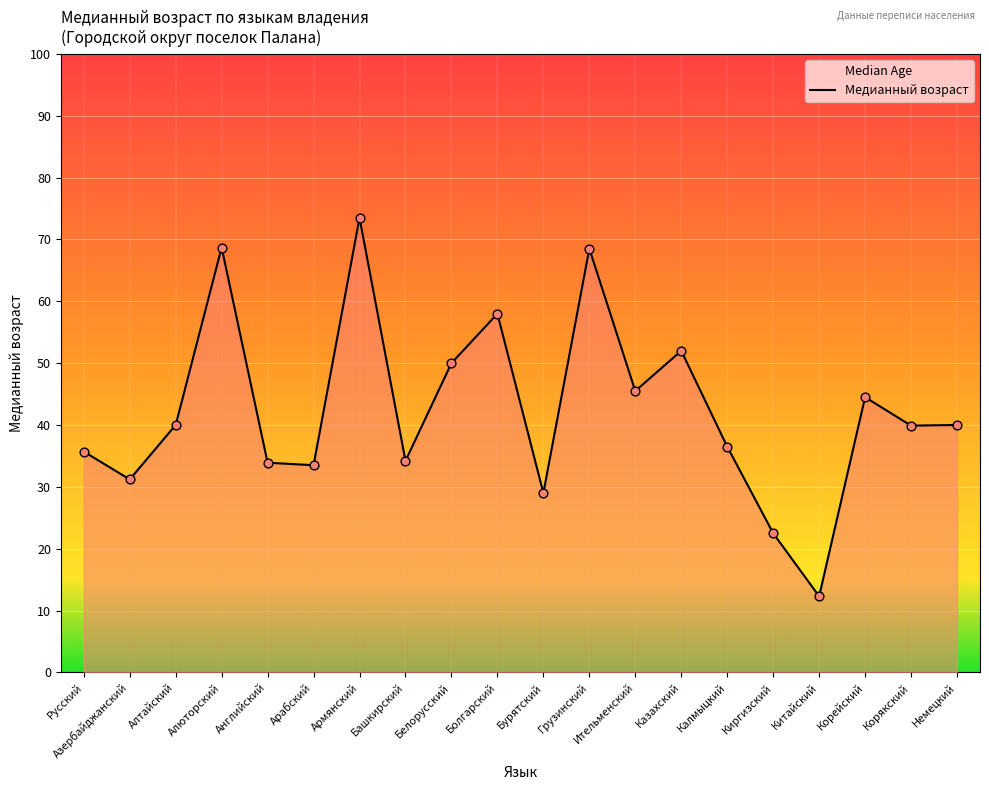

What is the change in value from Китайский to Корякский?

+27.6